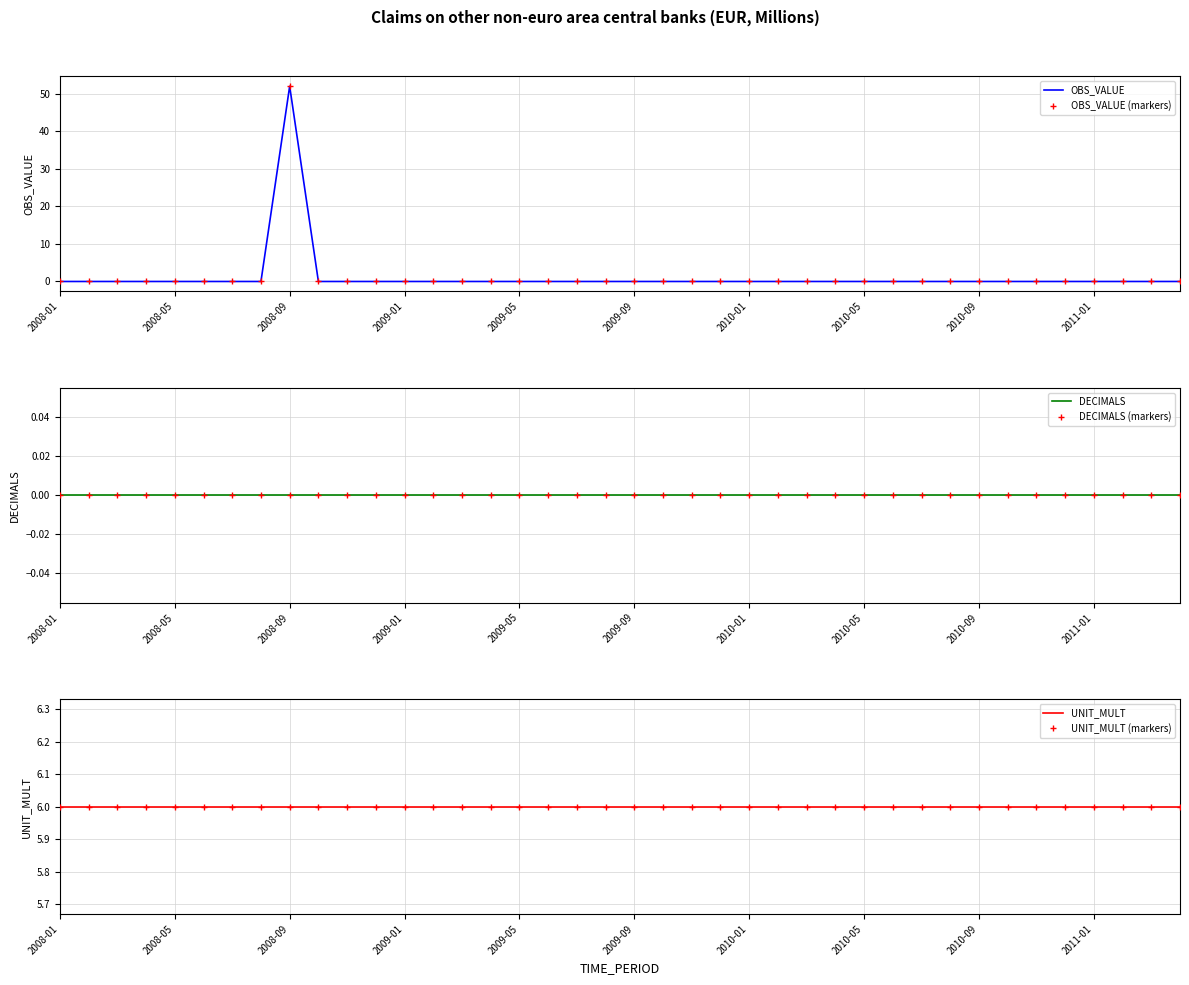

Where is DECIMALS (markers) nearest to the value 0?

2008-01